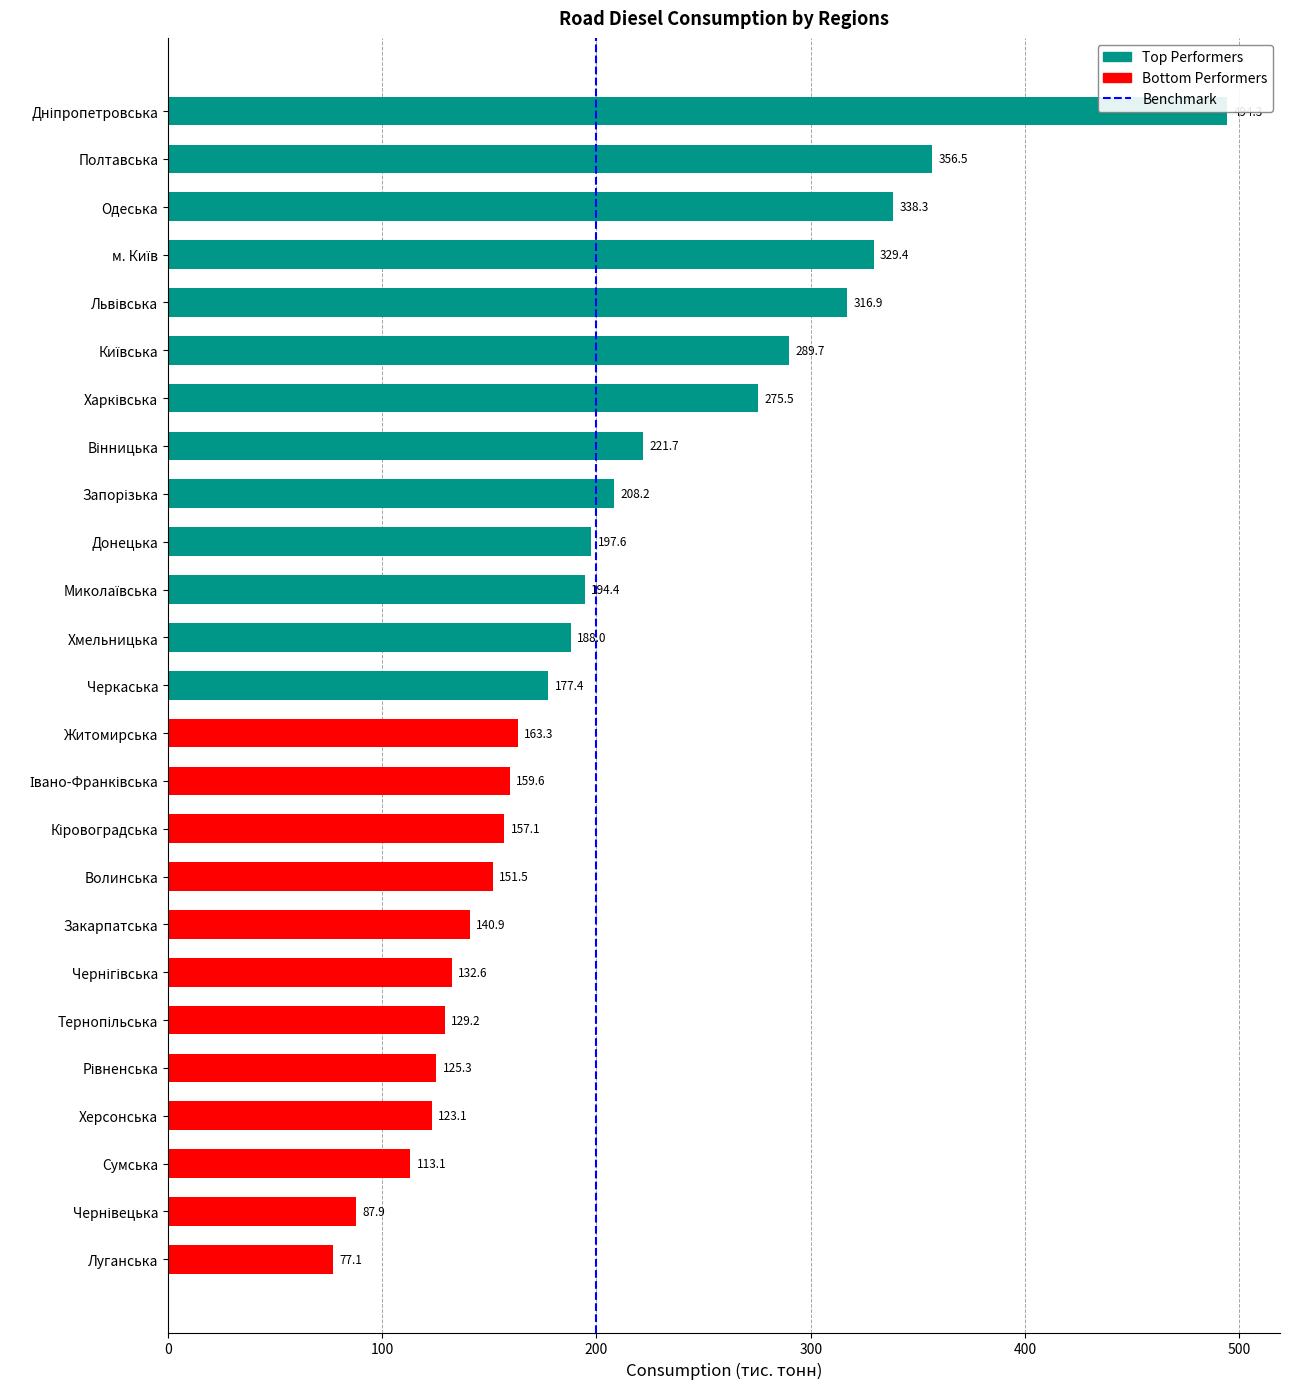

What is the sum of the values at Миколаївська and Волинська?

346.0